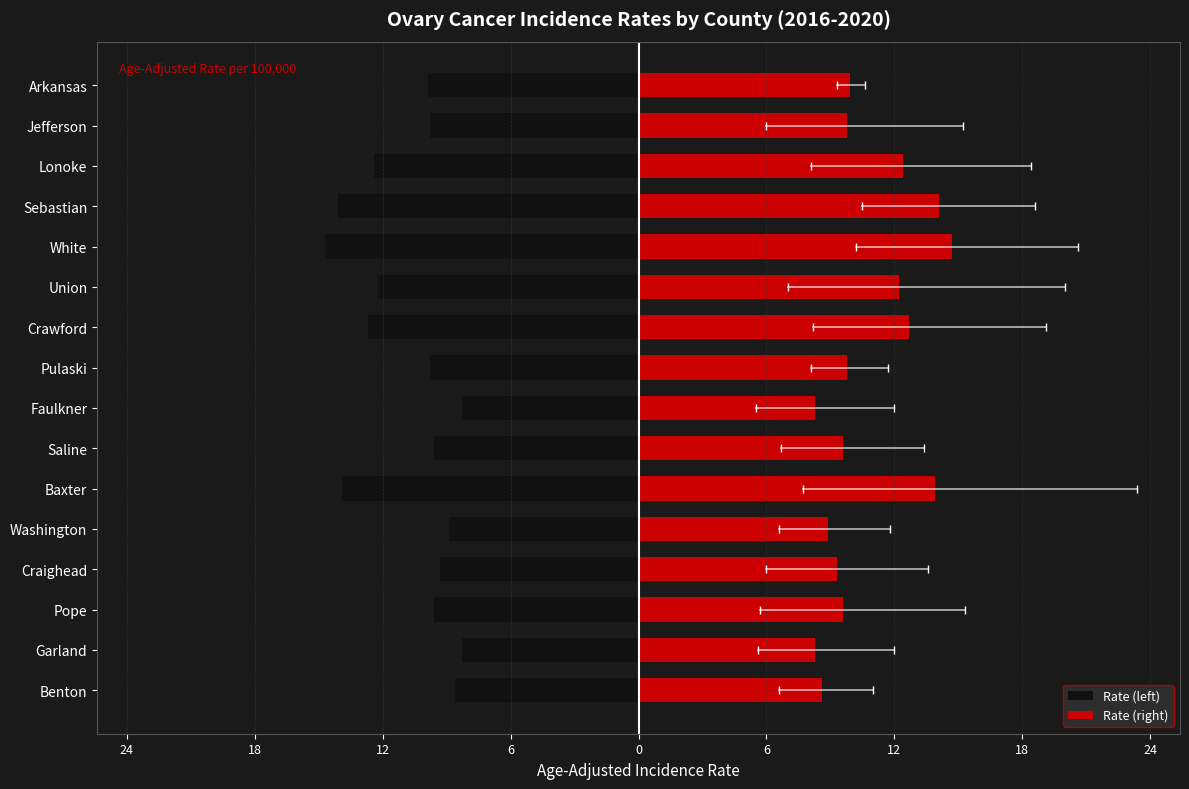

At Craighead, list the series in order from largest to smallest.

Rate (right), Rate (left)